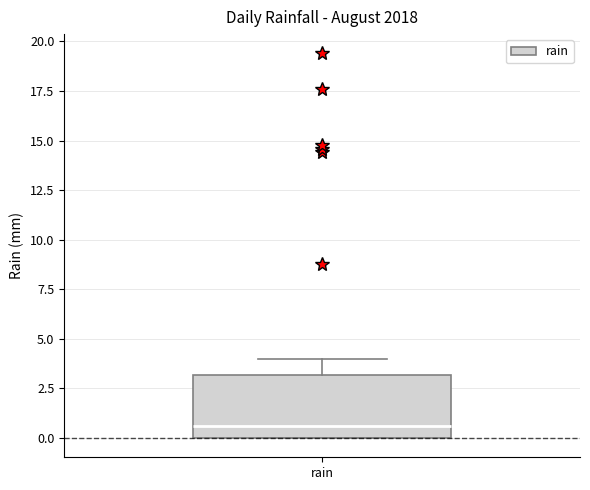

Read this box plot against the y-axis: the position of the median line, the range covered by the box, and the ends of both whiskers. The values are not printed on the chart, so give them approximately, as read against the axis.

median 0.5, box 0.0 to 3.0, whiskers 0.0 to 4.0